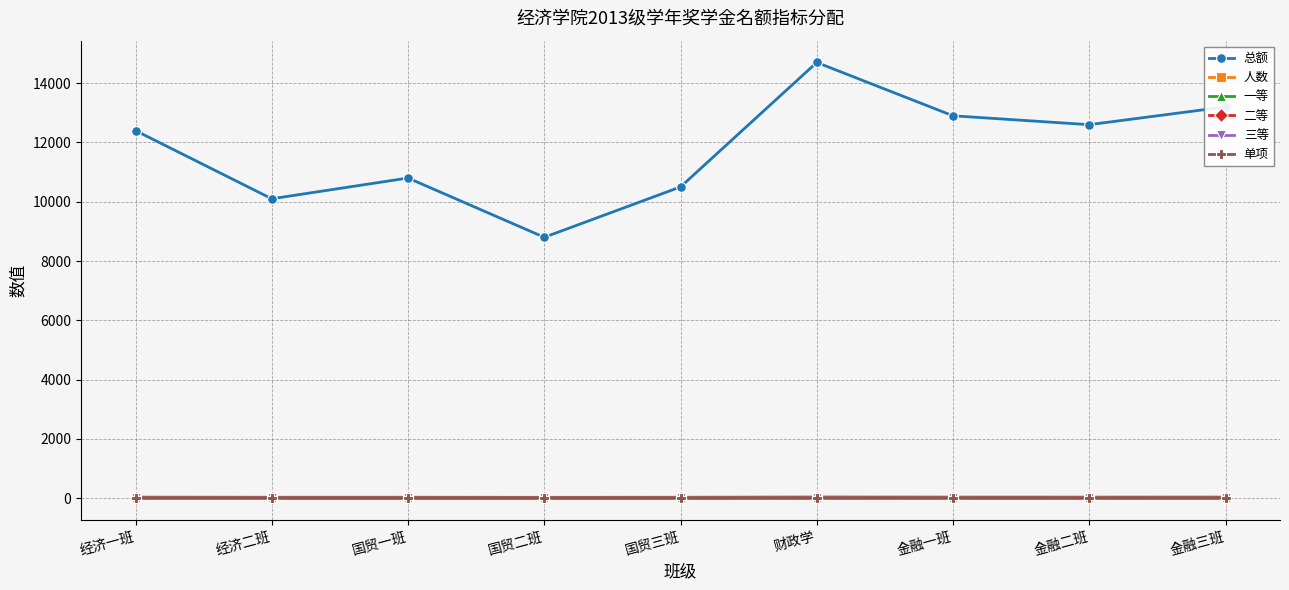

True or false: 人数 and 总额 intersect in this chart.

False